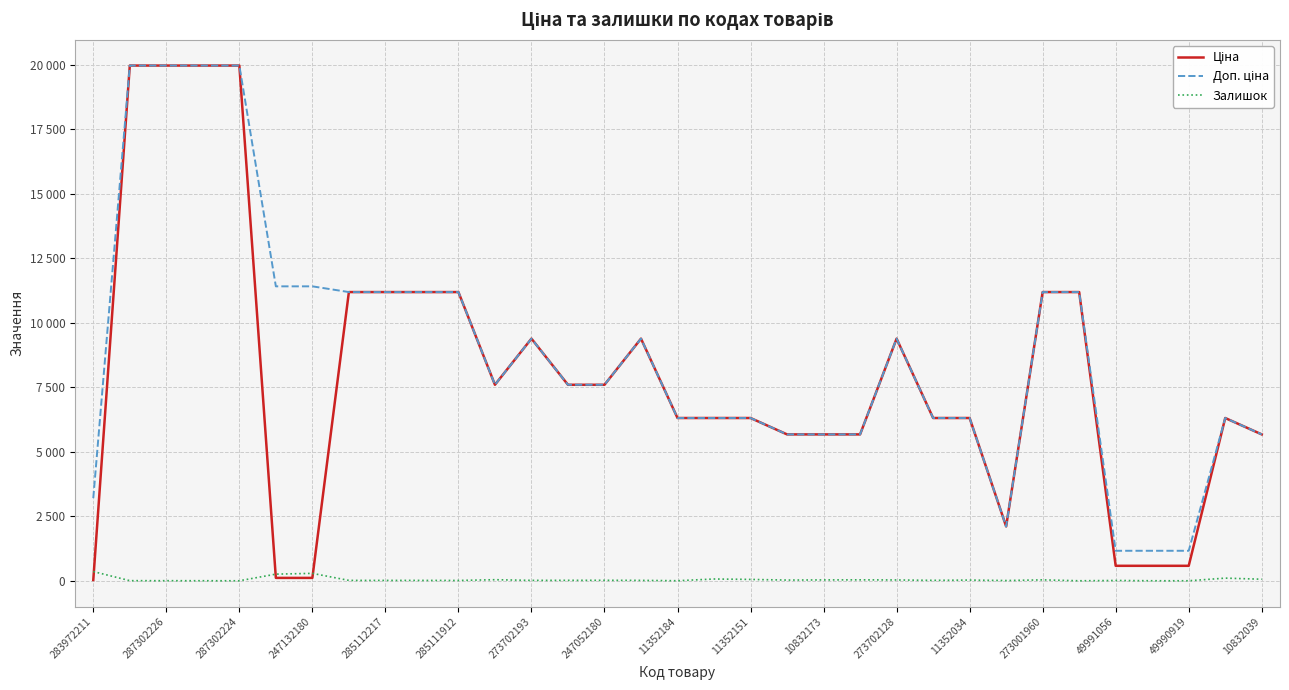

What is the difference between the second highest and second lowest values in the Доп. ціна series?

18799.2